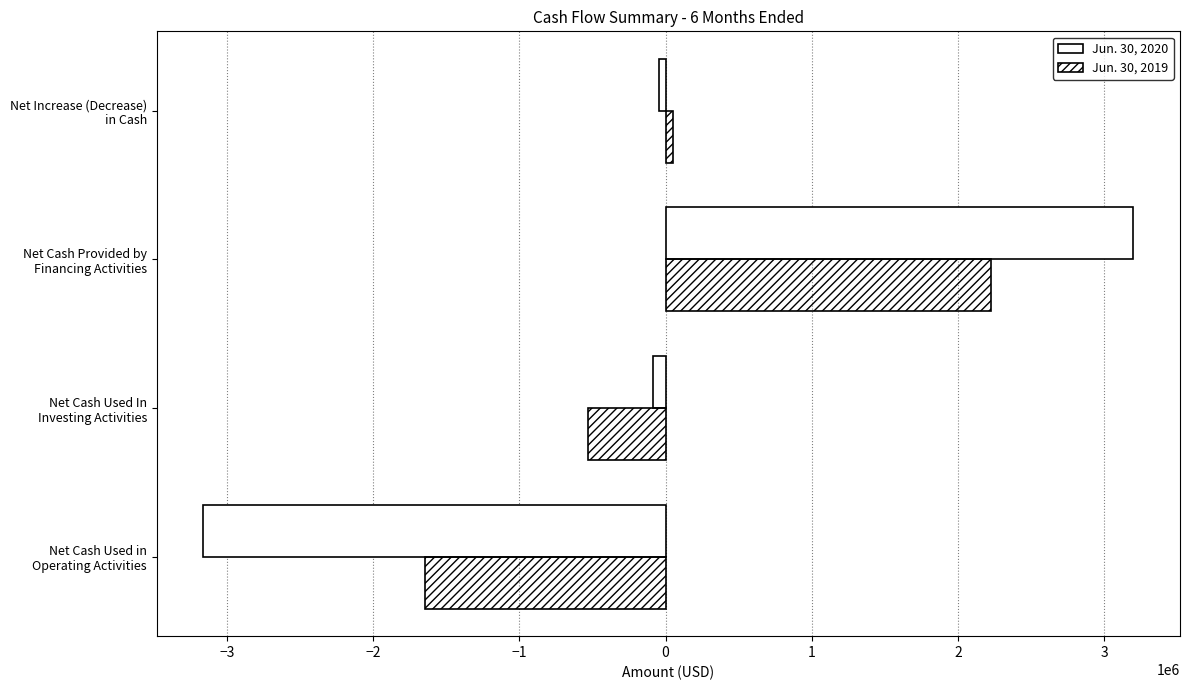

What are all the series names shown in the legend?

Jun. 30, 2020, Jun. 30, 2019